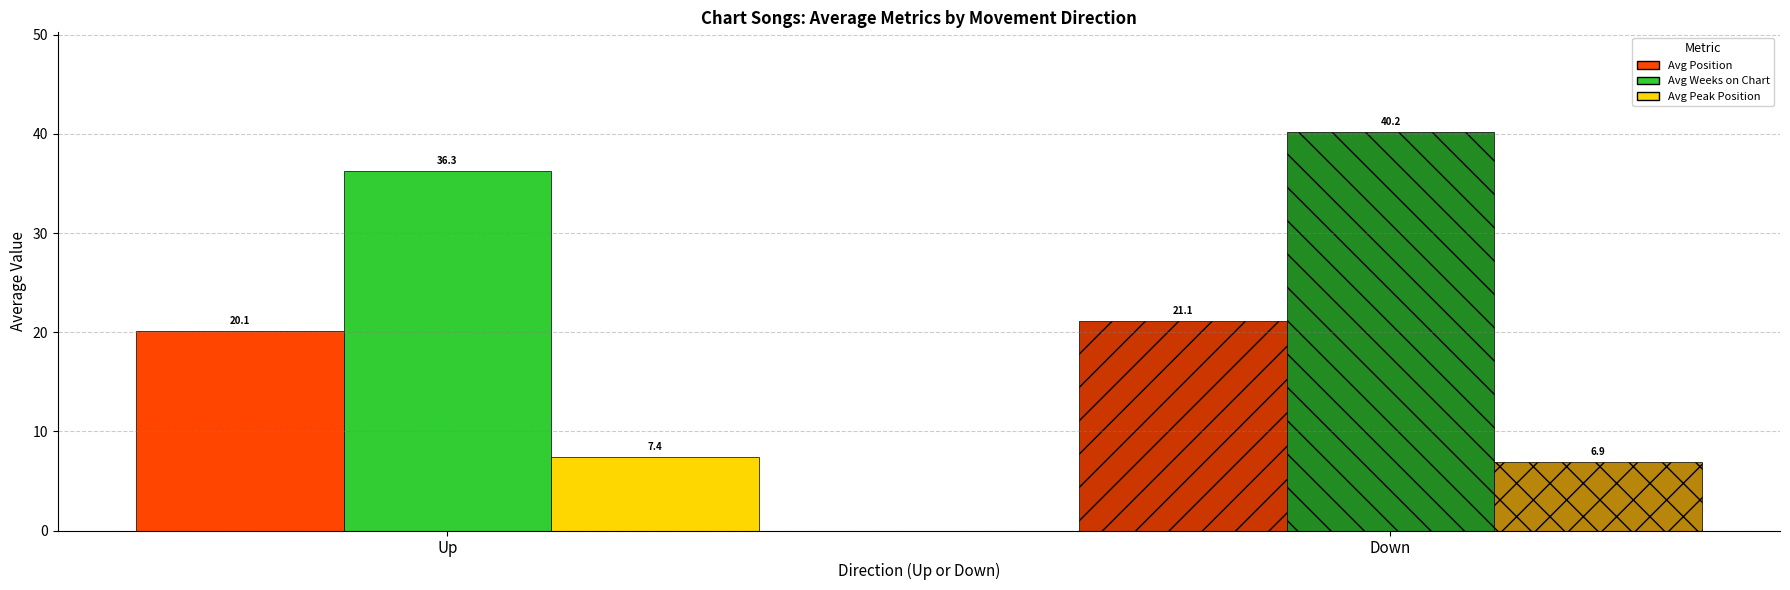

What are all the series names shown in the legend?

Avg Position, Avg Weeks on Chart, Avg Peak Position